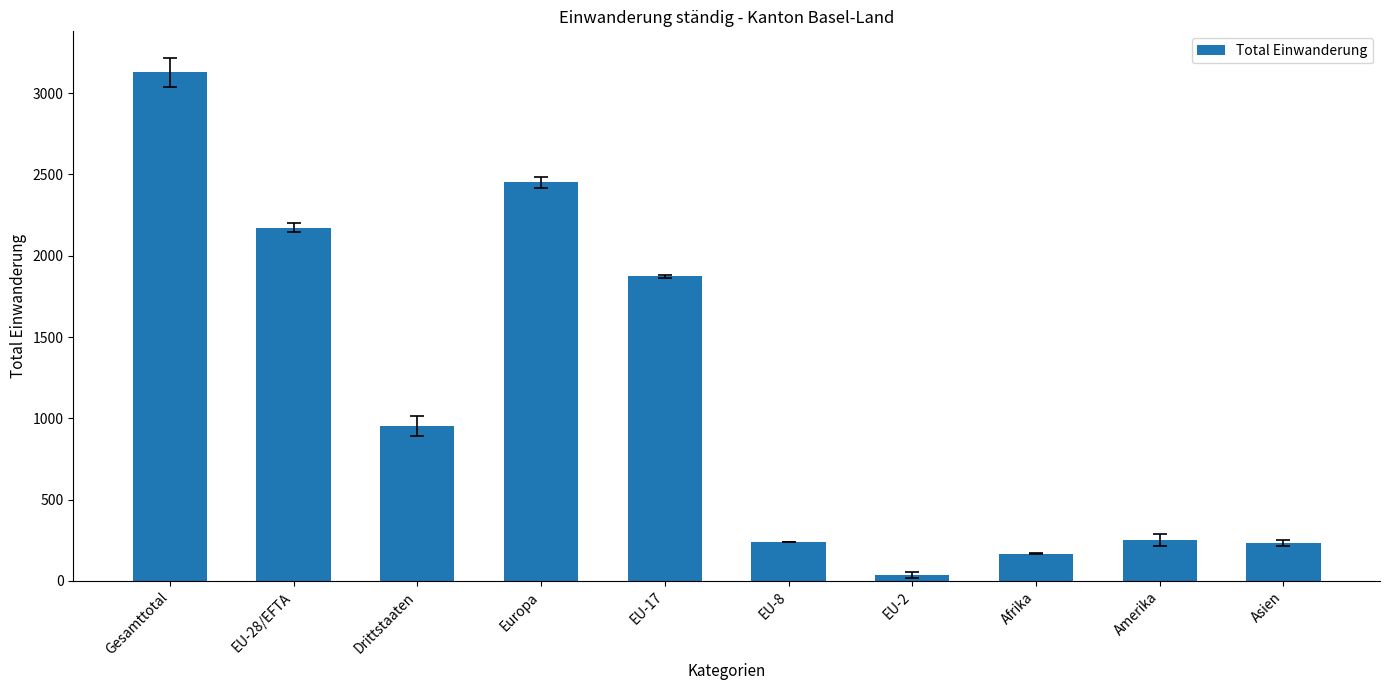

What is the ratio of the value at Asien to the value at Drittstaaten?

0.2